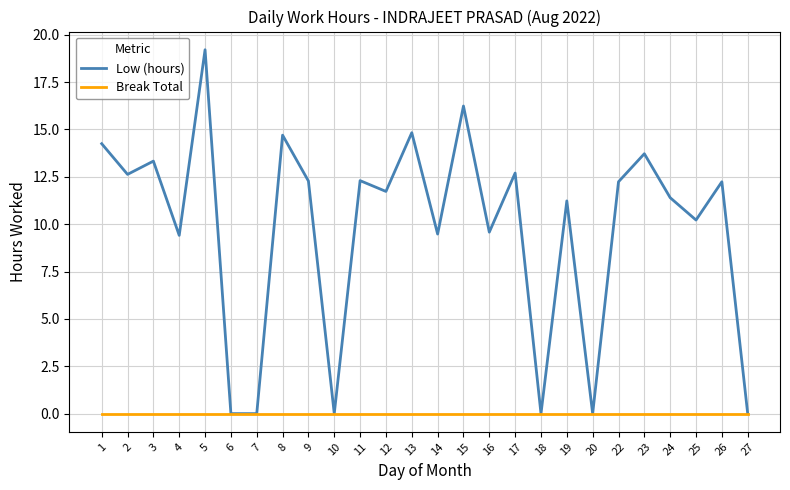

Which series has the largest range (max minus min)?

Low (hours)